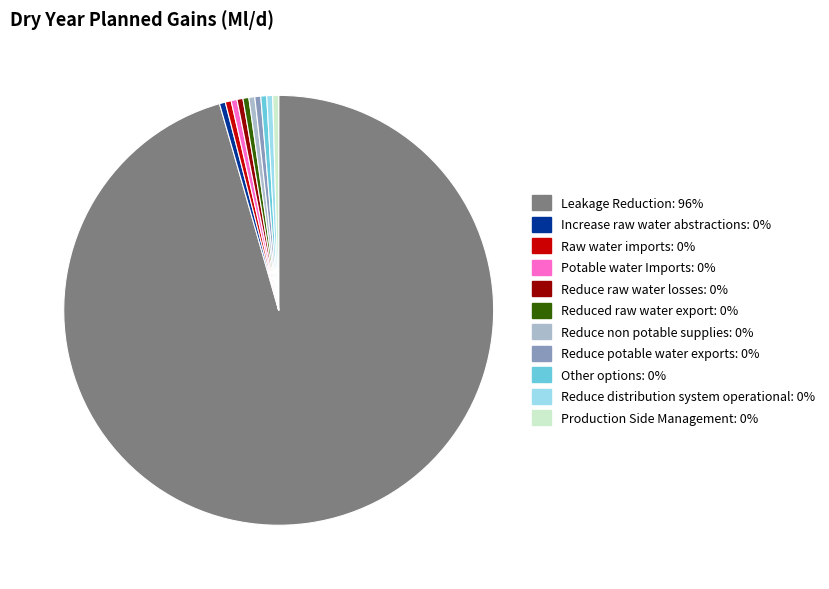

Does any single category account for the majority?

Yes